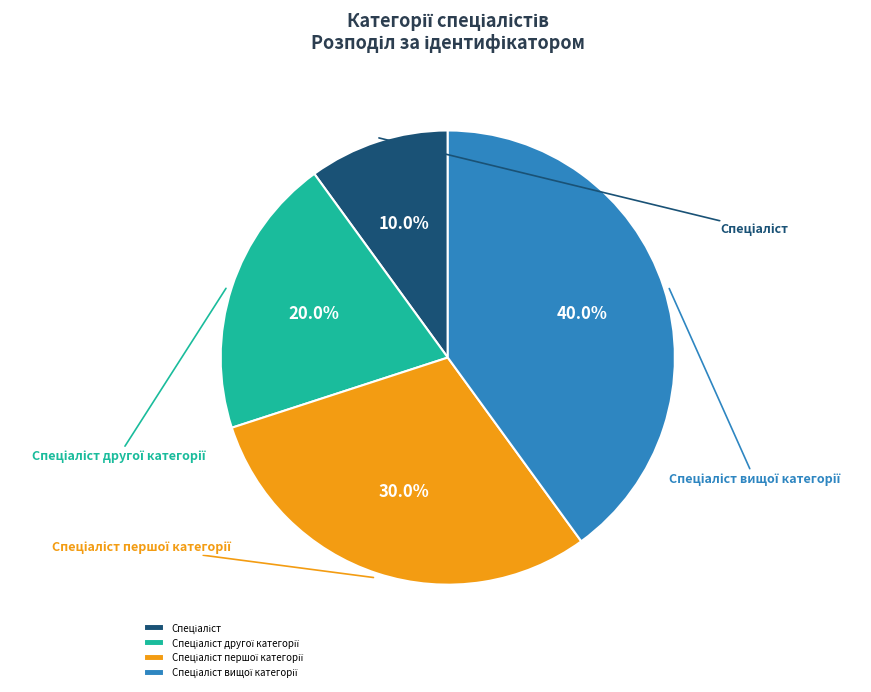

True or false: Спеціаліст вищої категорії accounts for 27% of the total.

False